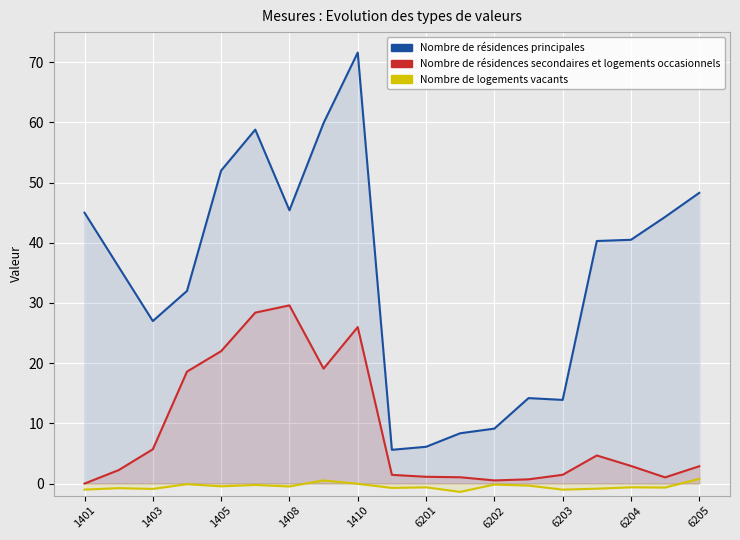

What is the total value across all series at 6201?

6.6